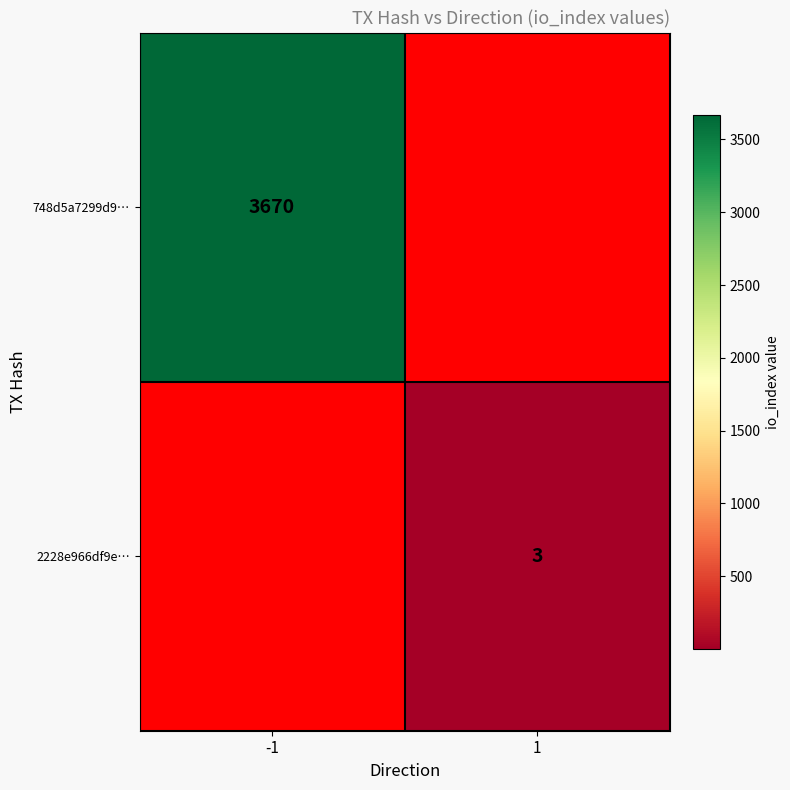

Is it true that 748d5a7299d9… equals 772 at -1?

False